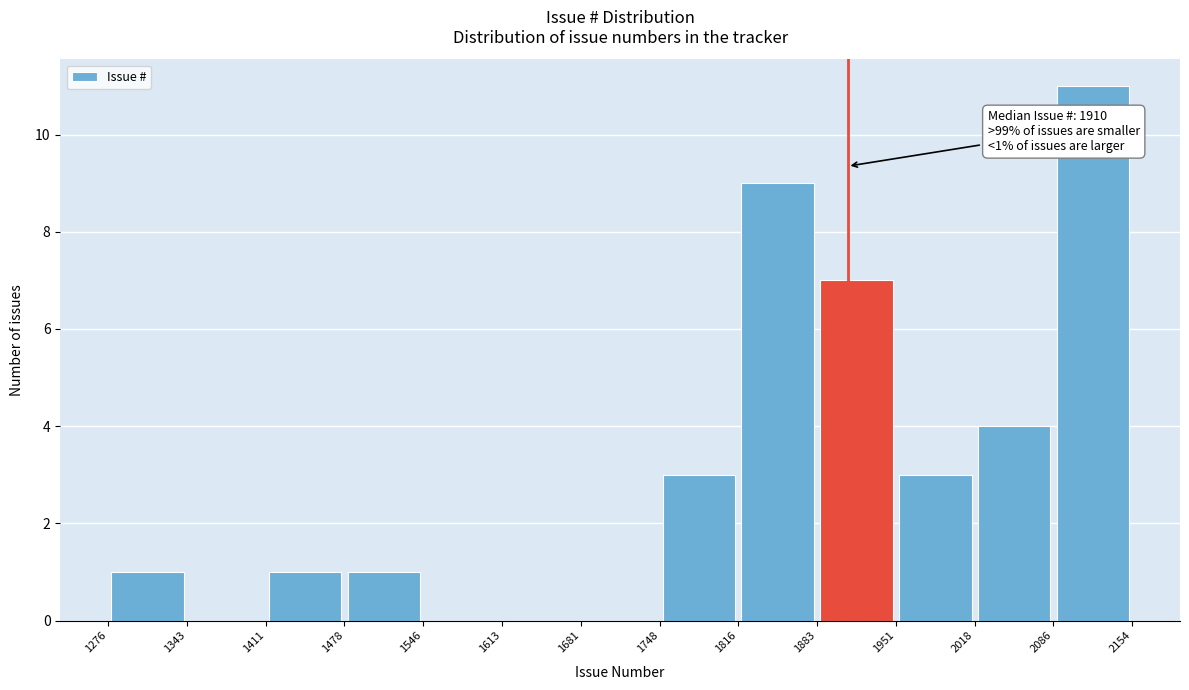

Which range on the x-axis has the tallest bar?

2086 to 2154